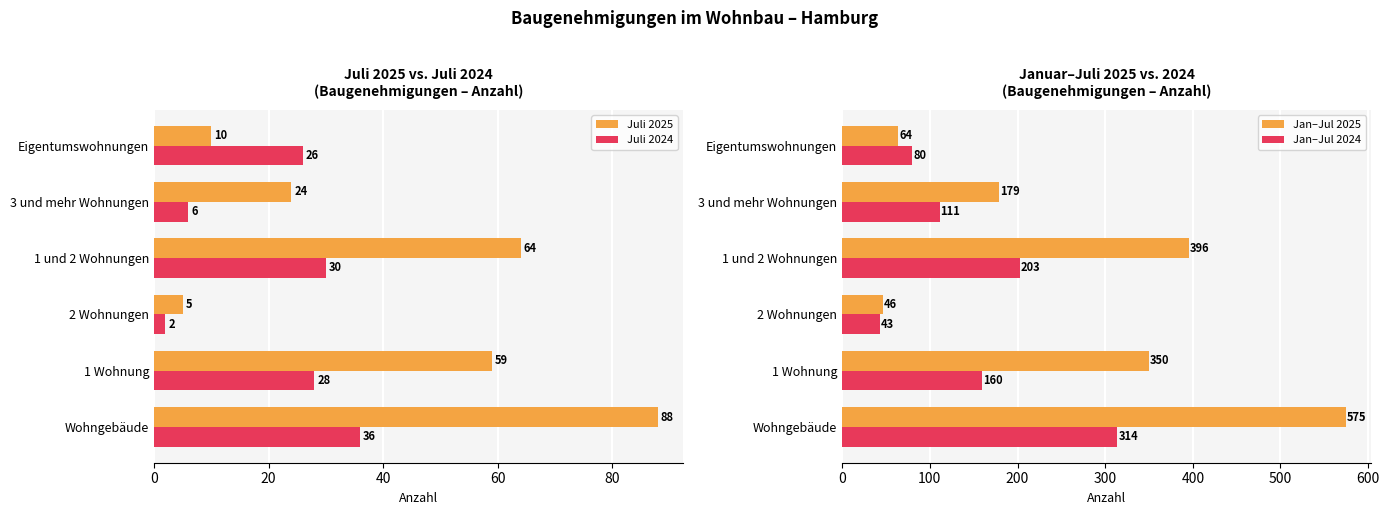

What is the value of the Juli 2025 bar at the 4th from the left?

64